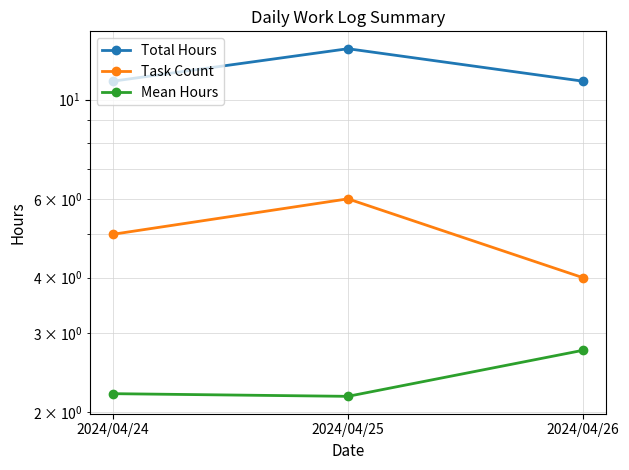

What is the value of the Mean Hours point at the 3rd from the left?

2.8